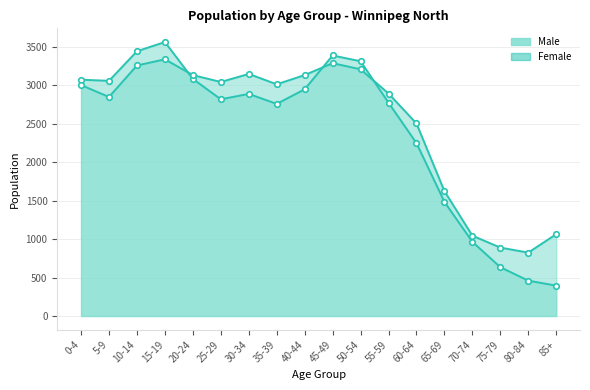

The Male series shows 236 at 85+. True or false?

False